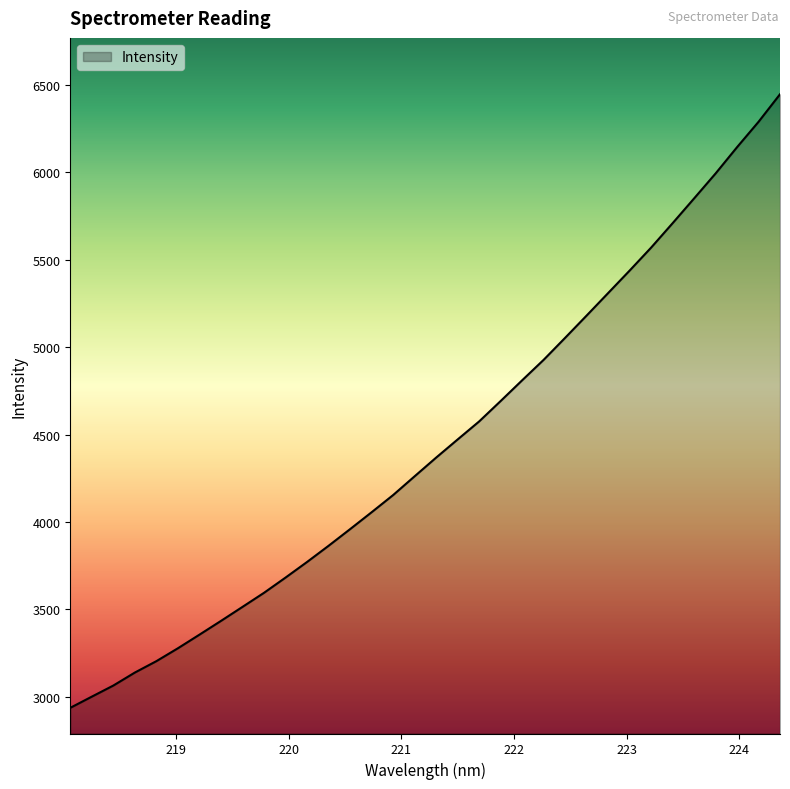

What is the minimum value shown in the chart?

2937.4